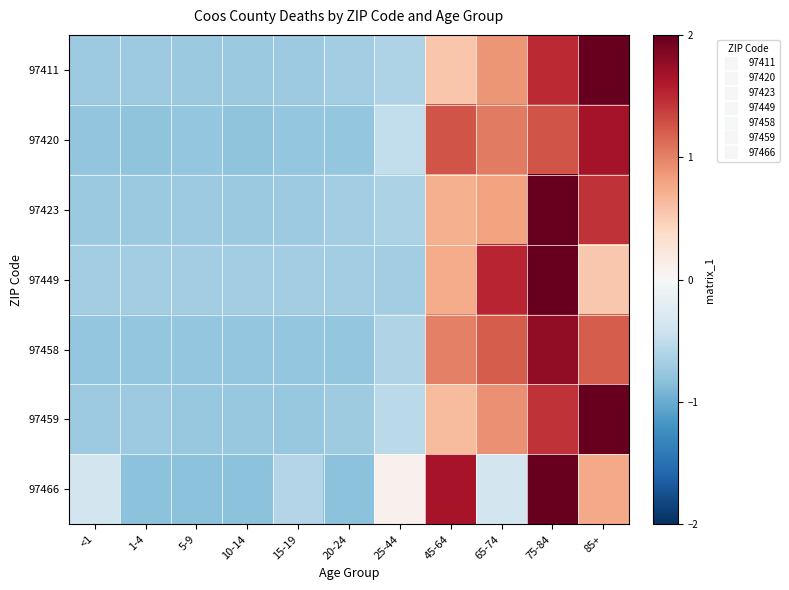

Rank the series by their maximum value, from lowest to highest.

97420, 97458, 97459, 97423, 97411, 97466, 97449